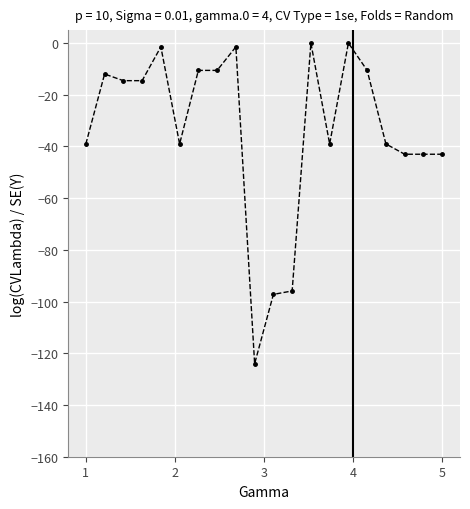

Is this an area chart (filled region under the line)?

No